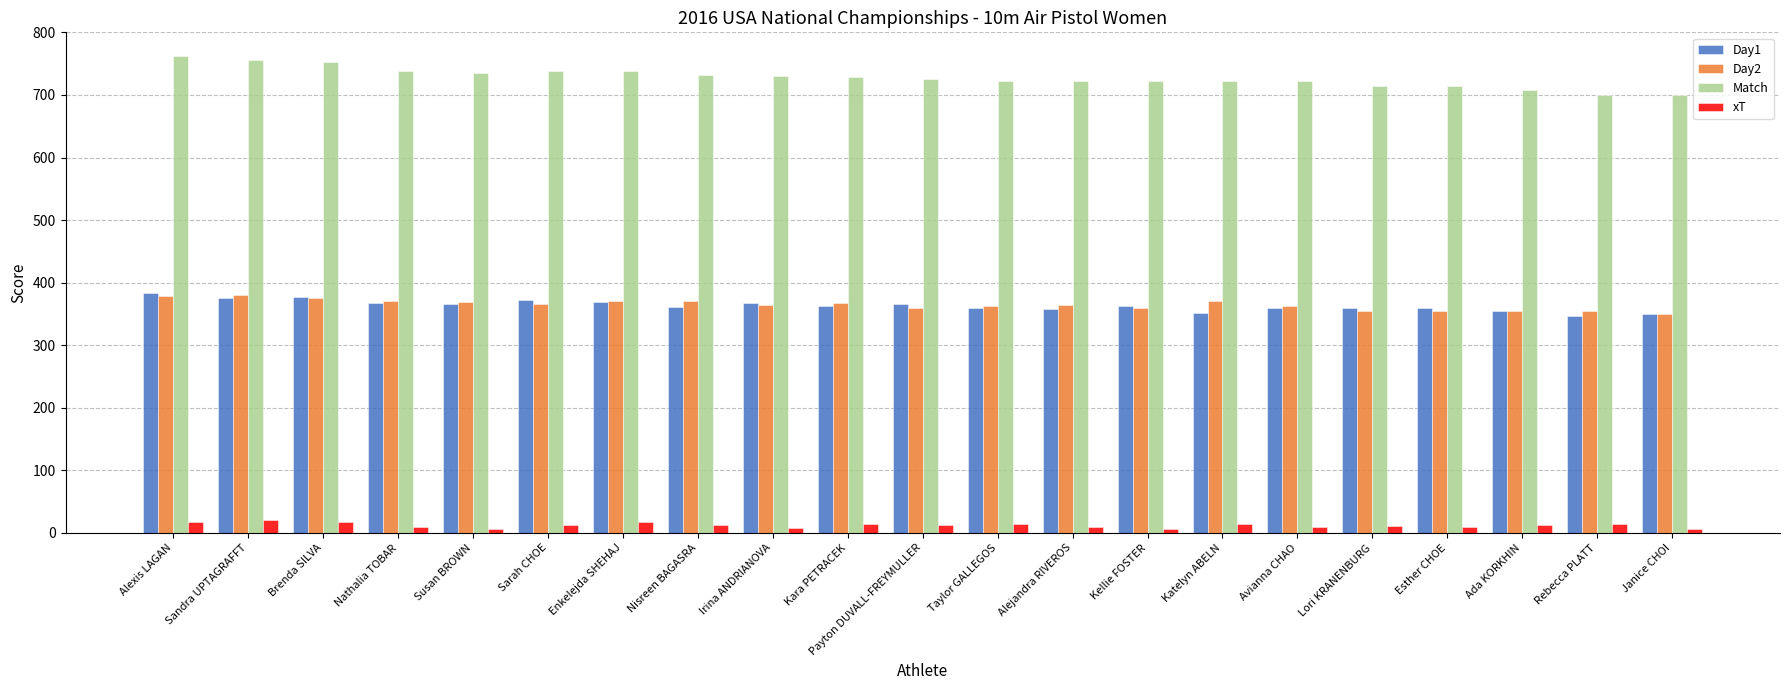

The Match series shows 731 at Irina ANDRIANOVA. True or false?

True